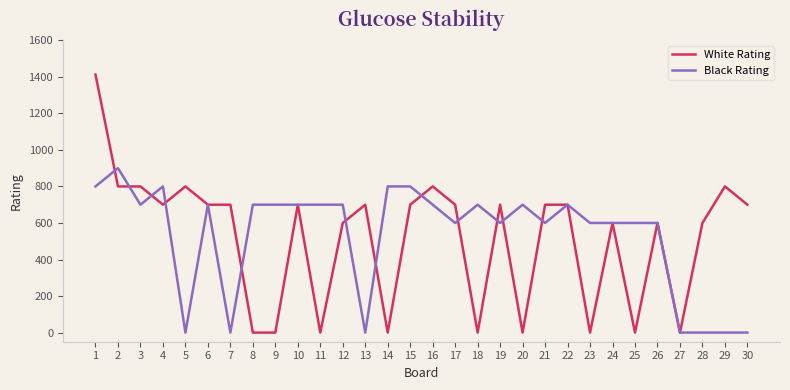

Is it true that Black Rating equals 1210 at 11?

False